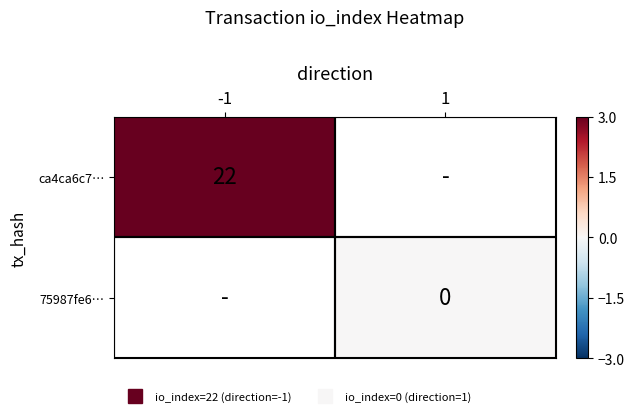

Which category has the highest value in the 75987fe6… series?

-1